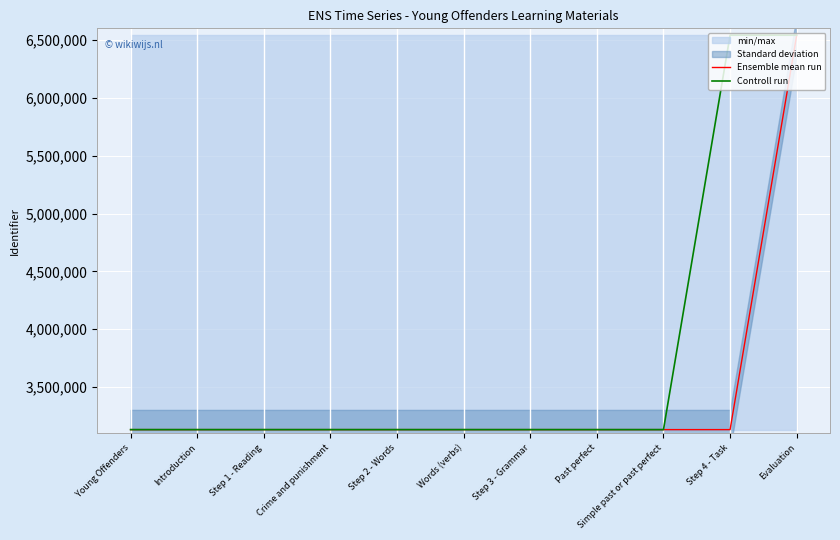

Which category has the highest value across all series?

Evaluation